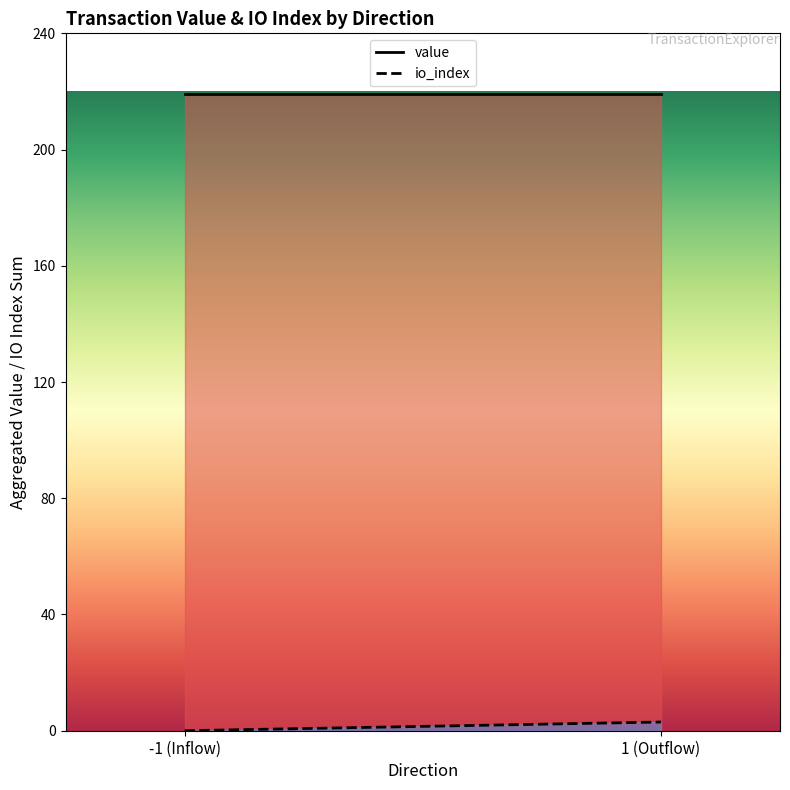

What position from the right is -1 (Inflow)?

2